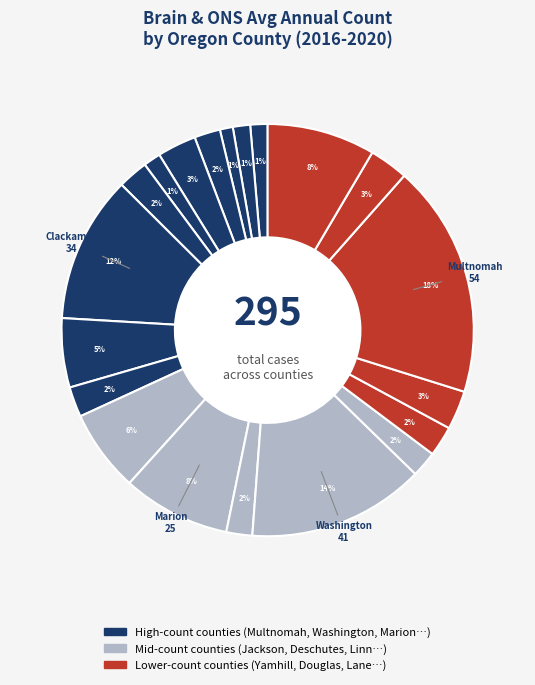

How many slices are in this pie chart?

20